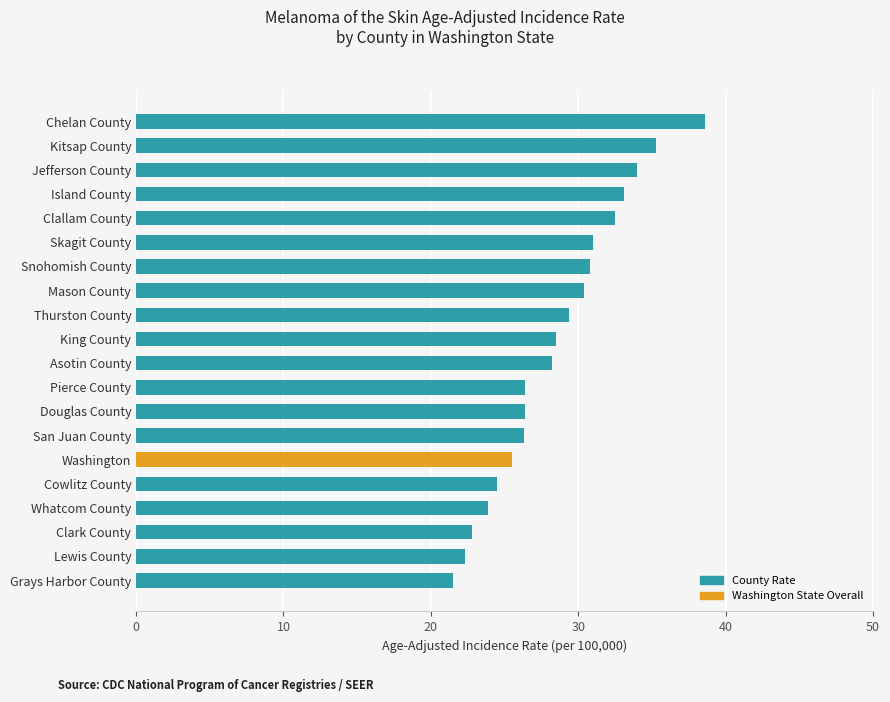

What is the change in value from Mason County to Whatcom County?

-6.5